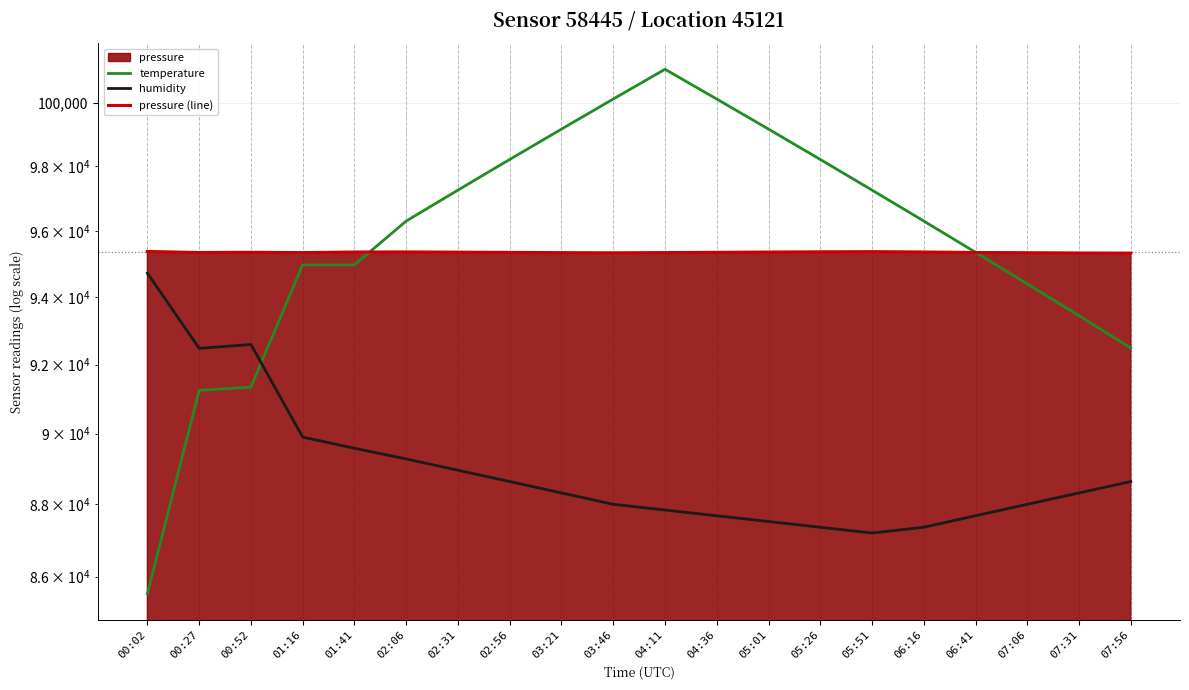

At 00:27, list the series in order from smallest to largest.

temperature, humidity, pressure (line)